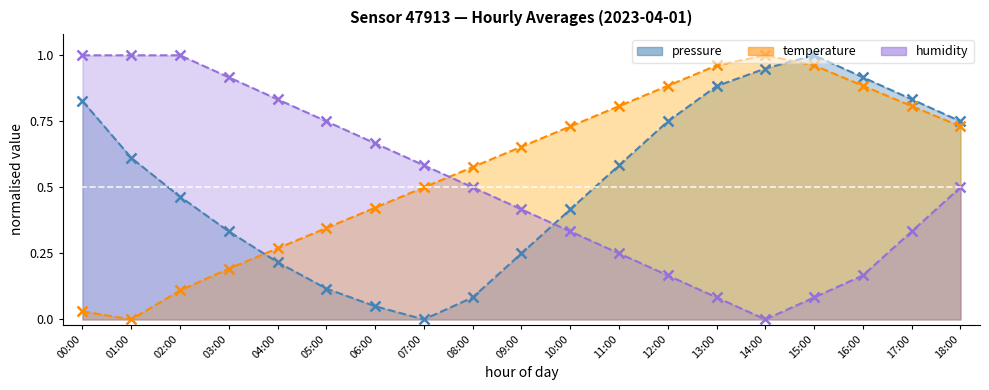

True or false: humidity has more than 2 points higher than both neighbors.

False